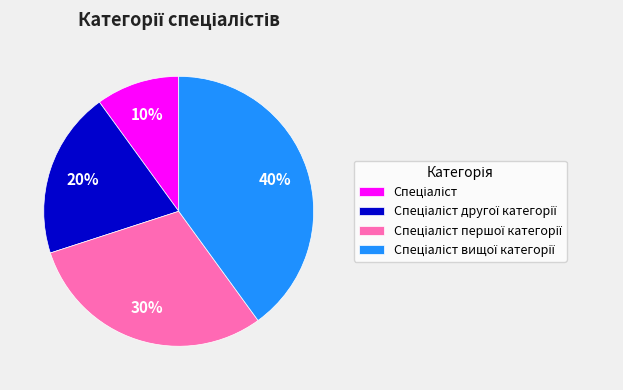

How many segments does this pie chart have?

4